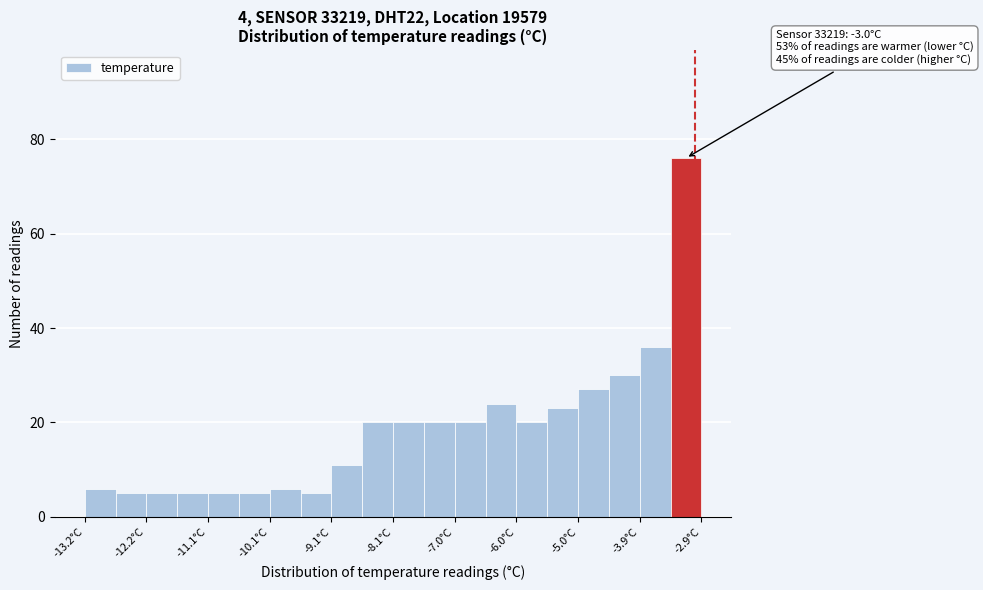

Around what value on the x-axis is the tallest bar? Give the approximate position of its centre, as read against the axis.

-3.2